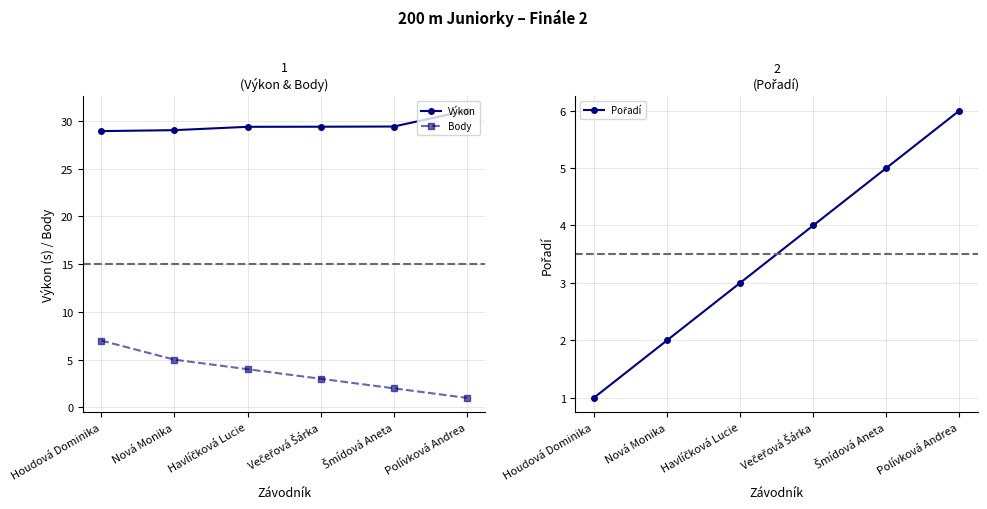

Which series has the largest total across all categories?

Výkon